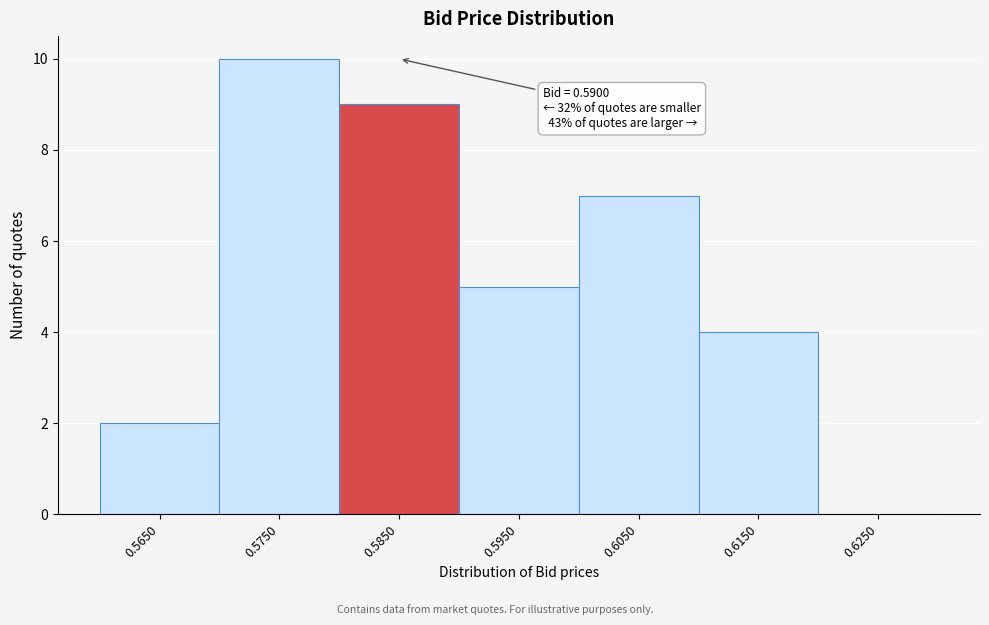

Reading left to right, what are all the values shown in this chart?

0.5650=2	0.5750=10	0.5850=9	0.5950=5	0.6050=7	0.6150=4	0.6250=0